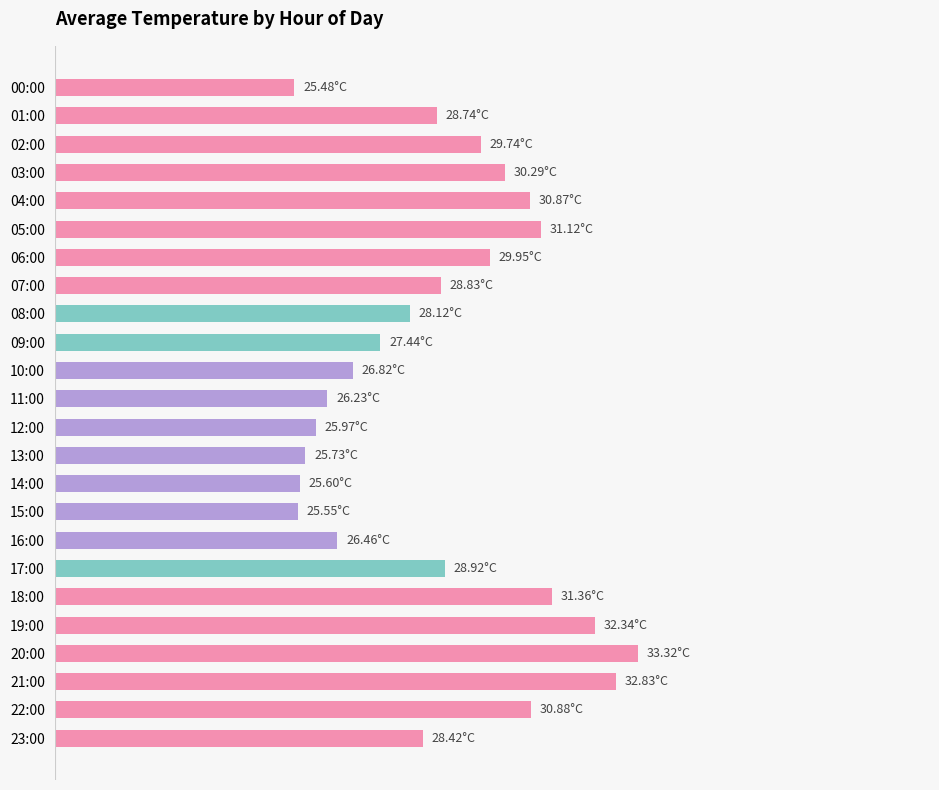

At which category does the chart reach its peak across all series?

20:00